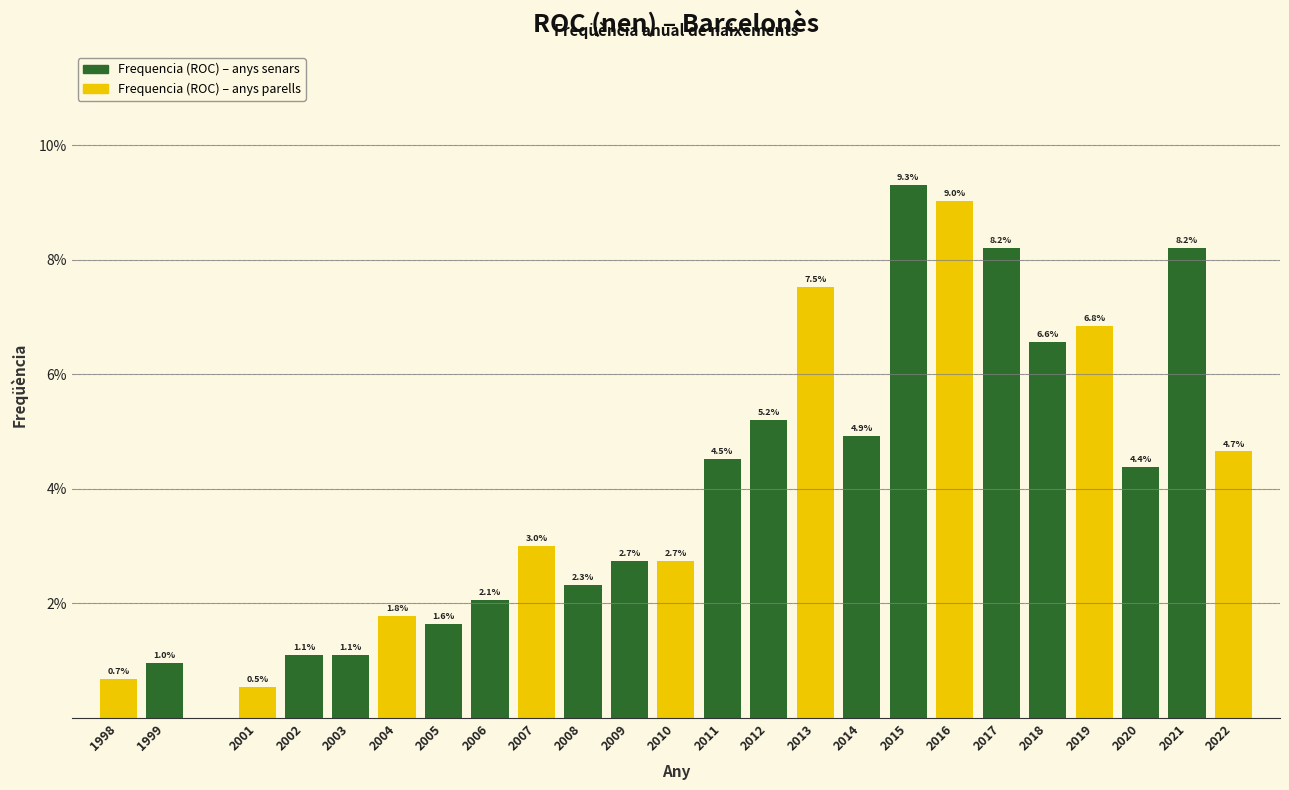

Reading left to right, transcribe all the data shown in this chart.

0.7	1.0	0.5	1.1	1.1	1.8	1.6	2.1	3.0	2.3	2.7	2.7	4.5	5.2	7.5	4.9	9.3	9.0	8.2	6.6	6.8	4.4	8.2	4.7